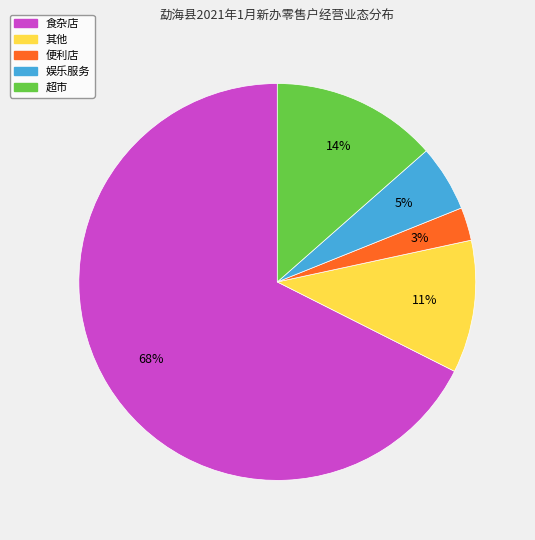

The 食杂店 slice represents 76% of the pie. True or false?

False